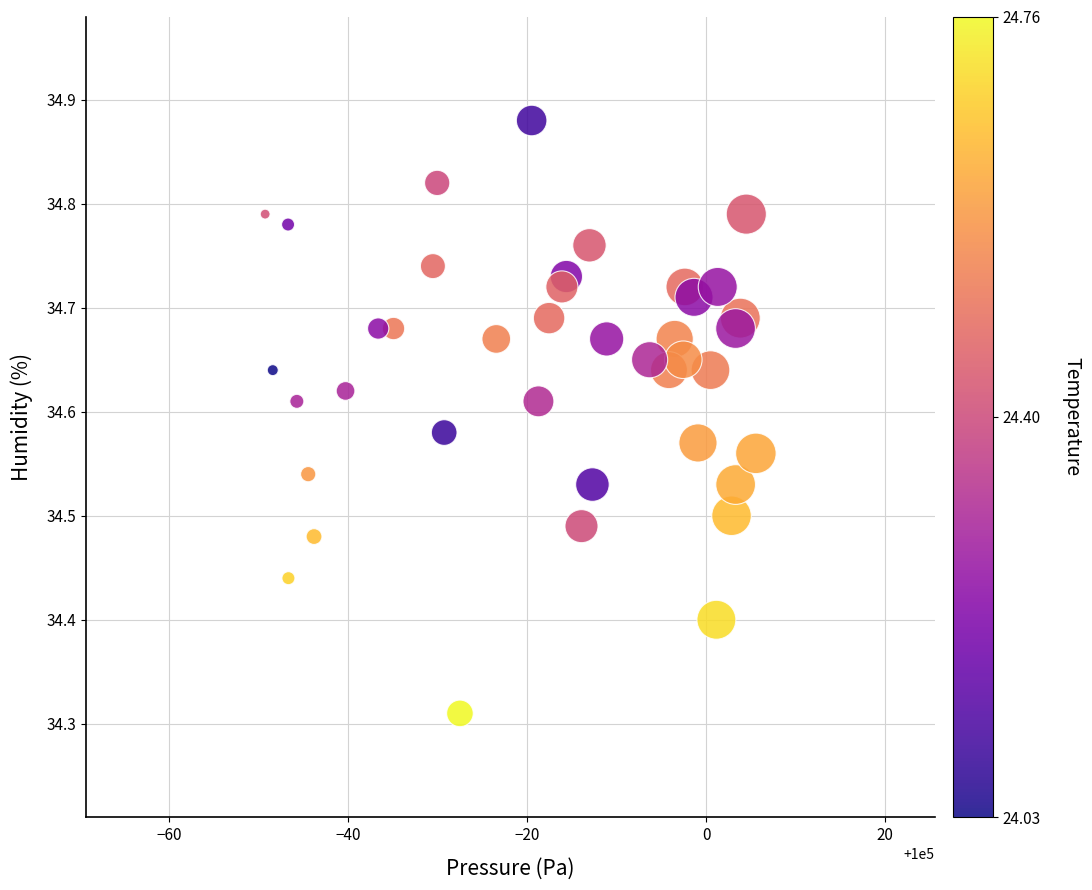

What is the range of X values (max minus min)?

54.8